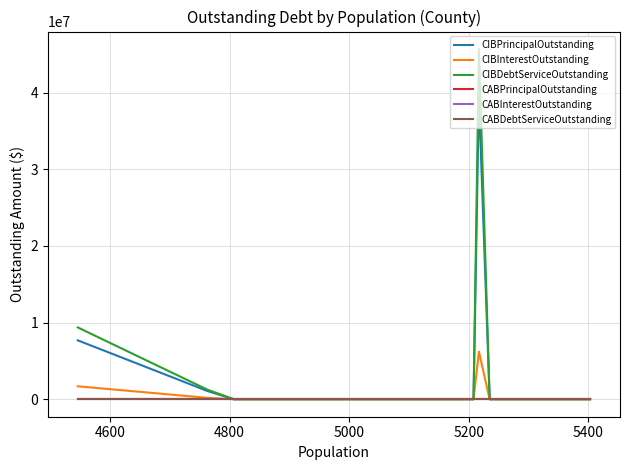

Is this an area chart (filled region under the line)?

No